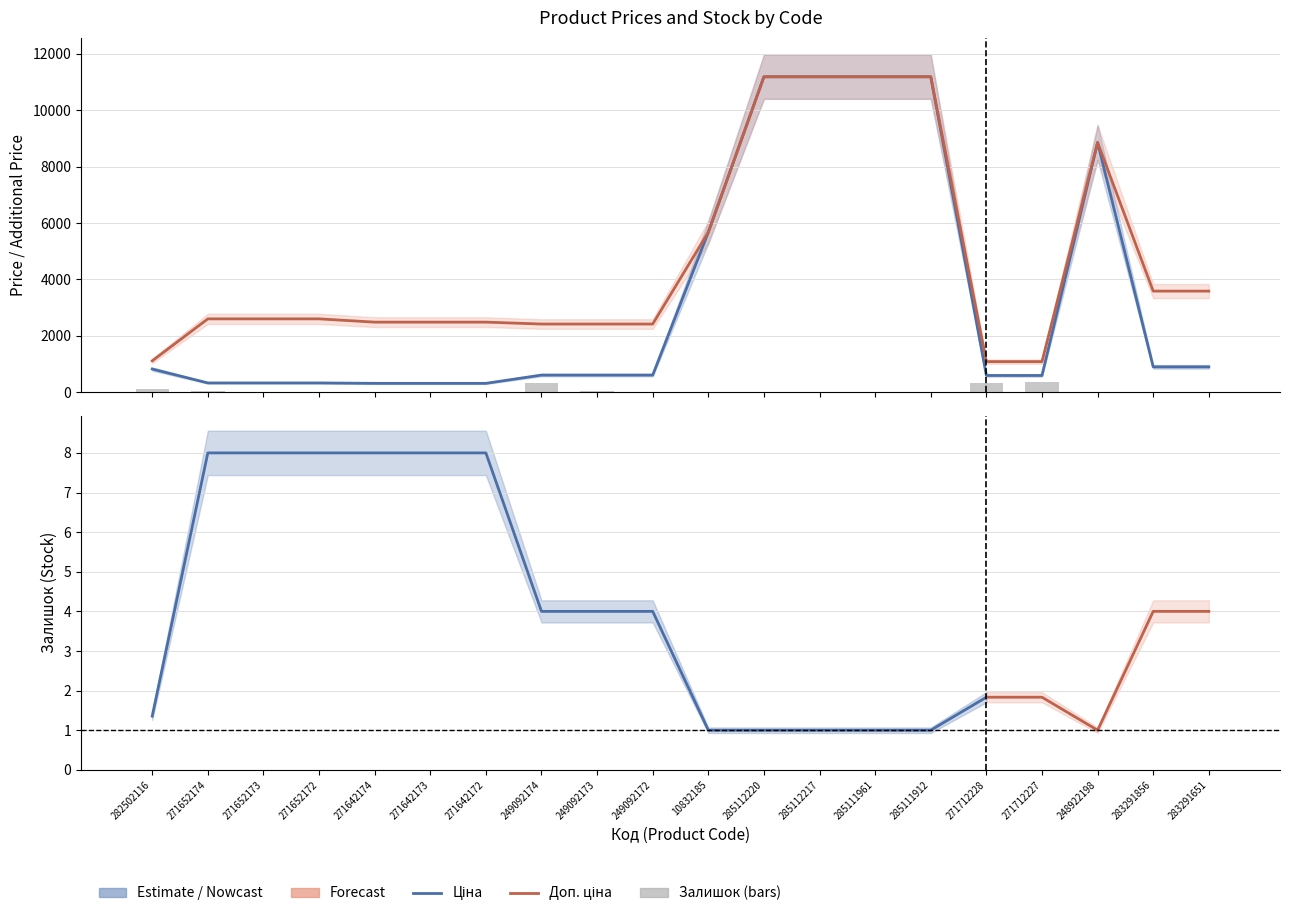

What is the difference between the maximum and minimum values in the Доп. ціна series?

10106.5